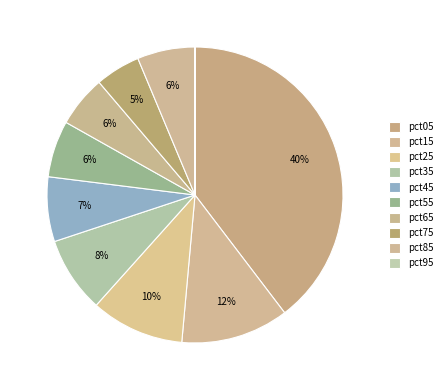

Combined, what portion of the pie is pct35 and pct65?

13.9%